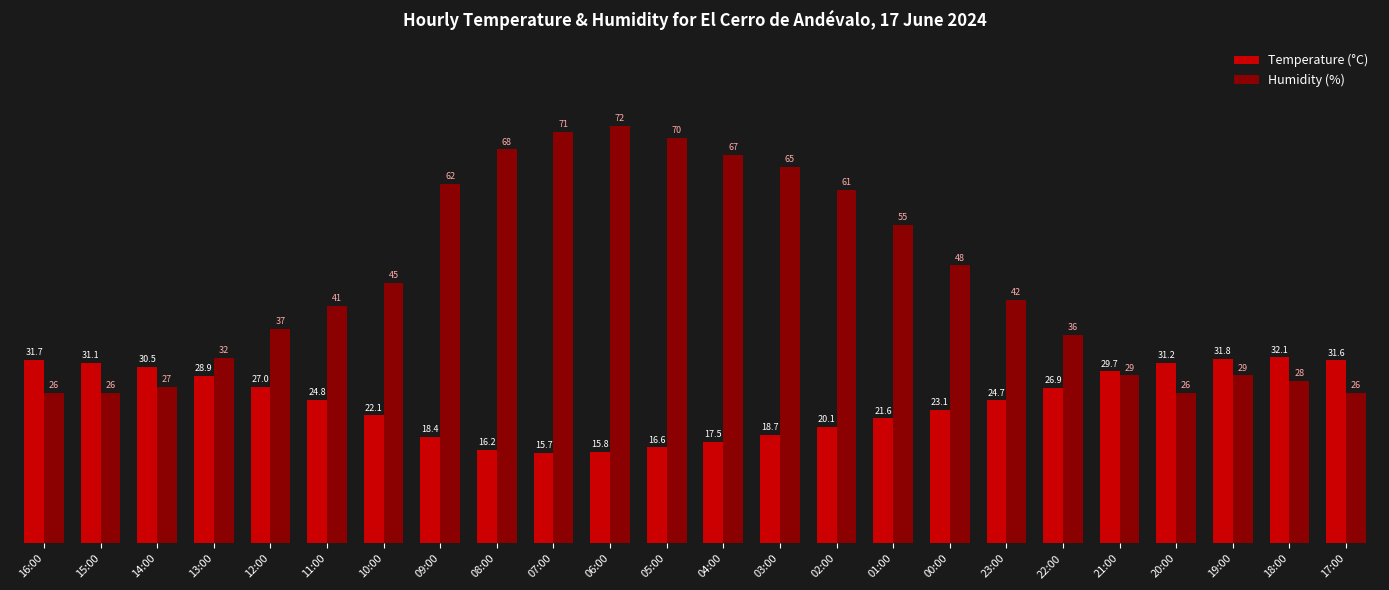

At which label does Humidity (%) first exceed 42?

10:00